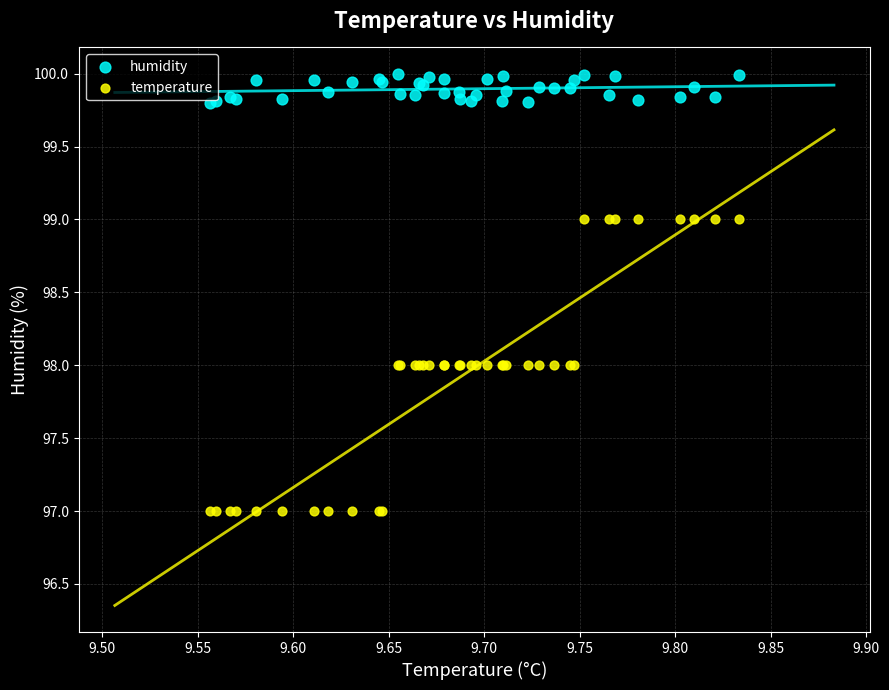

Which series reaches the minimum Y coordinate?

temperature